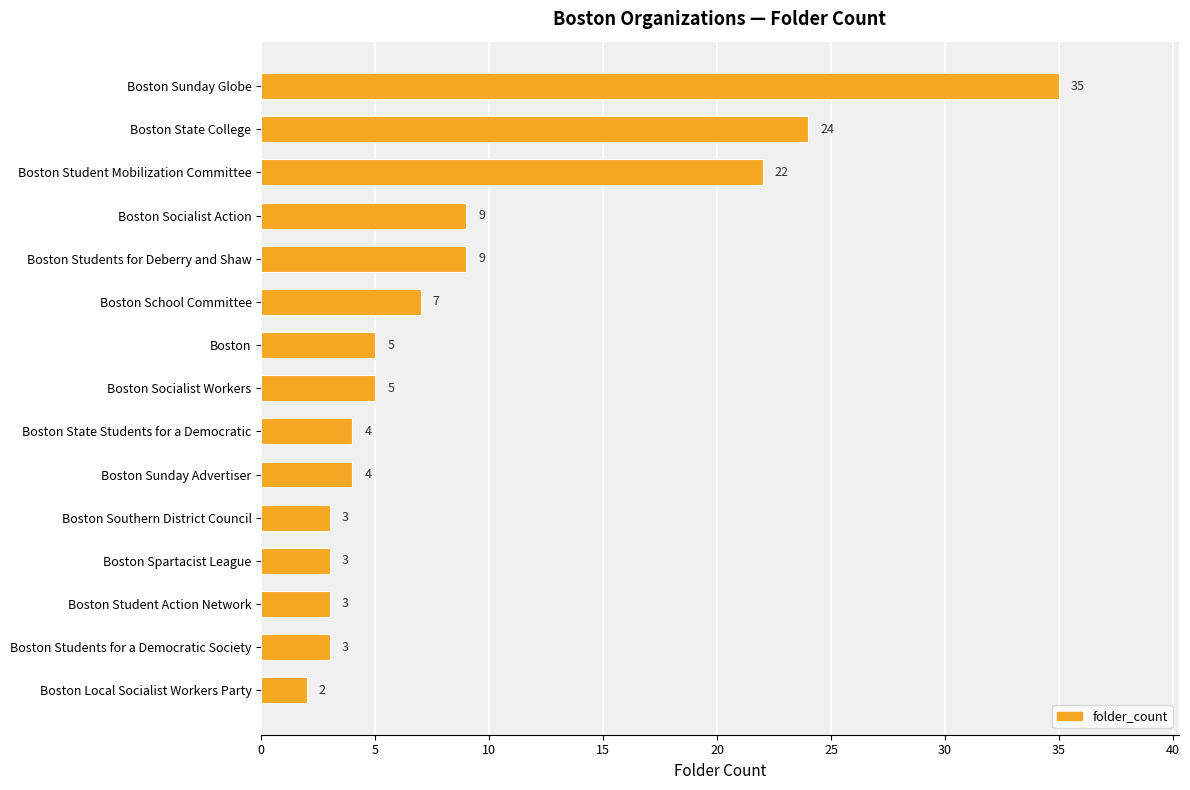

Reading top to bottom, extract all data points from this chart.

Boston Sunday Globe=35	Boston State College=24	Boston Student Mobilization Committee=22	Boston Socialist Action=9	Boston Students for Deberry and Shaw=9	Boston School Committee=7	Boston=5	Boston Socialist Workers=5	Boston State Students for a Democratic=4	Boston Sunday Advertiser=4	Boston Southern District Council=3	Boston Spartacist League=3	Boston Student Action Network=3	Boston Students for a Democratic Society=3	Boston Local Socialist Workers Party=2